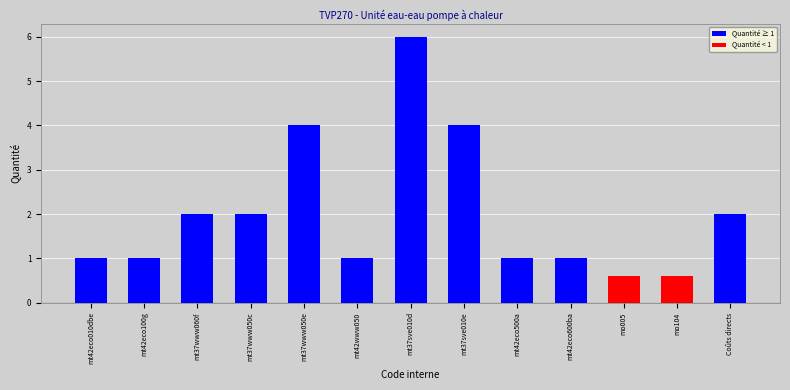

Reading left to right, what are all the values shown in this chart?

mt42eco010dbe=1.0	mt42eco100g=1.0	mt37www060f=2.0	mt37www050c=2.0	mt37www050e=4.0	mt42www050=1.0	mt37sve010d=6.0	mt37sve010e=4.0	mt42eco500a=1.0	mt42eco600ba=1.0	mo005=0.6	mo104=0.6	Coûts directs=2.0